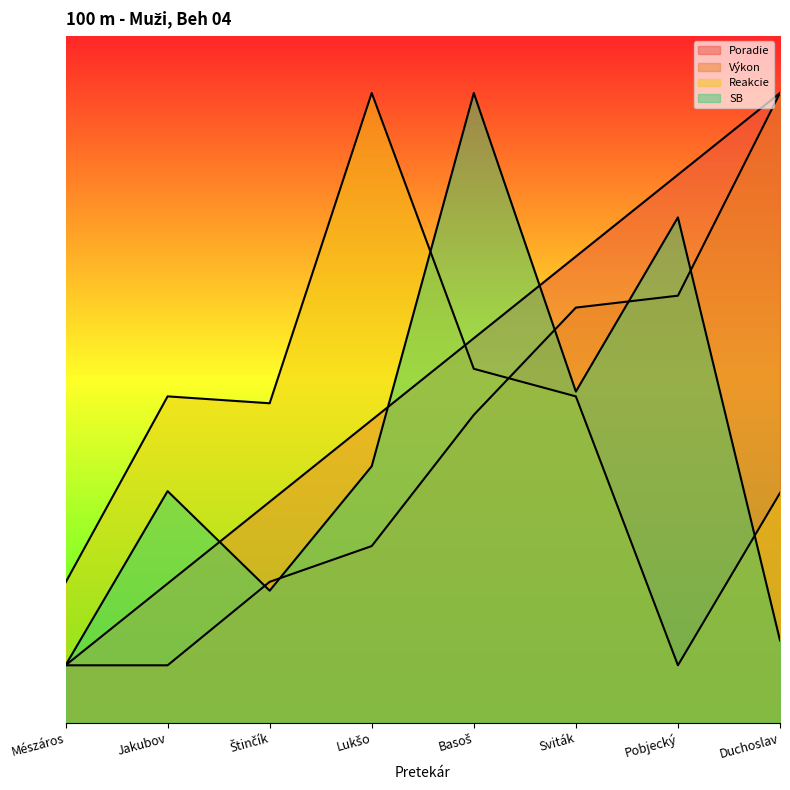

What is the difference between the highest and lowest values at Lukšo?

7.9